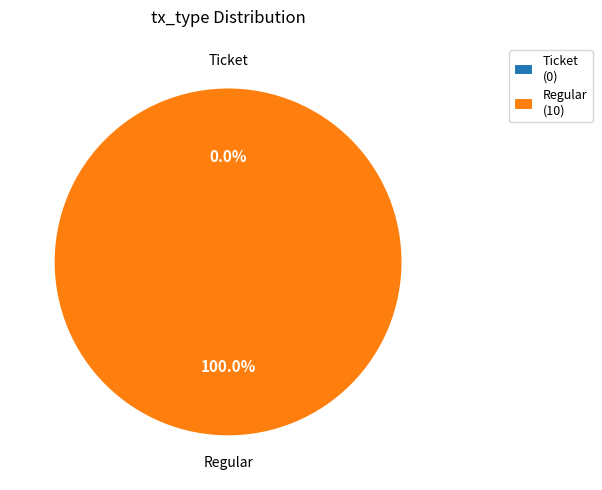

Which slice is the largest?

Regular